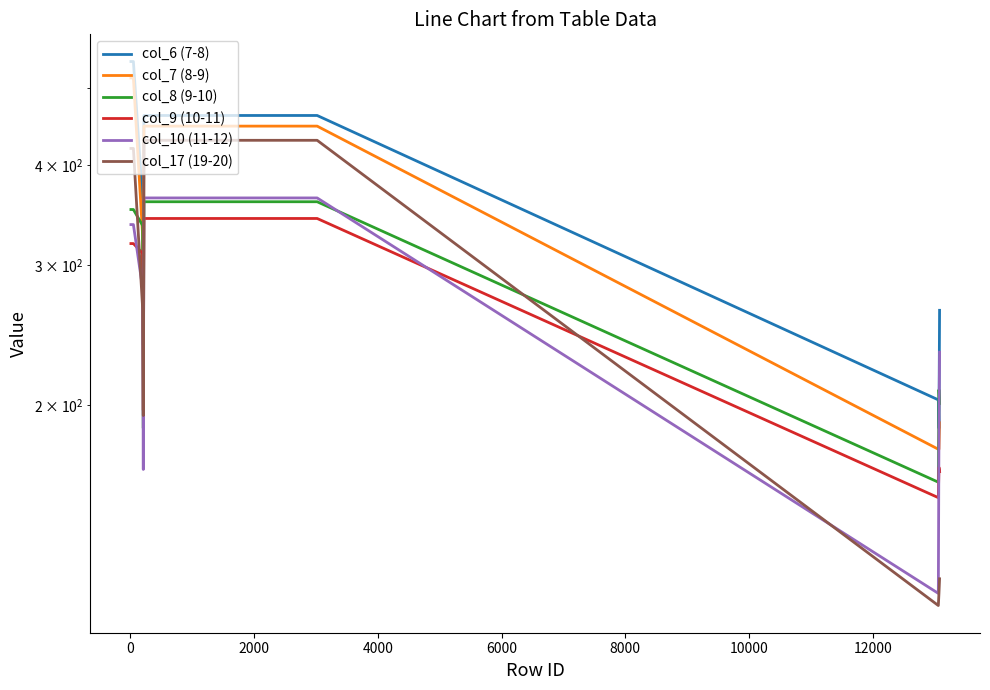

Does the chart display data point markers on the line(s)?

No